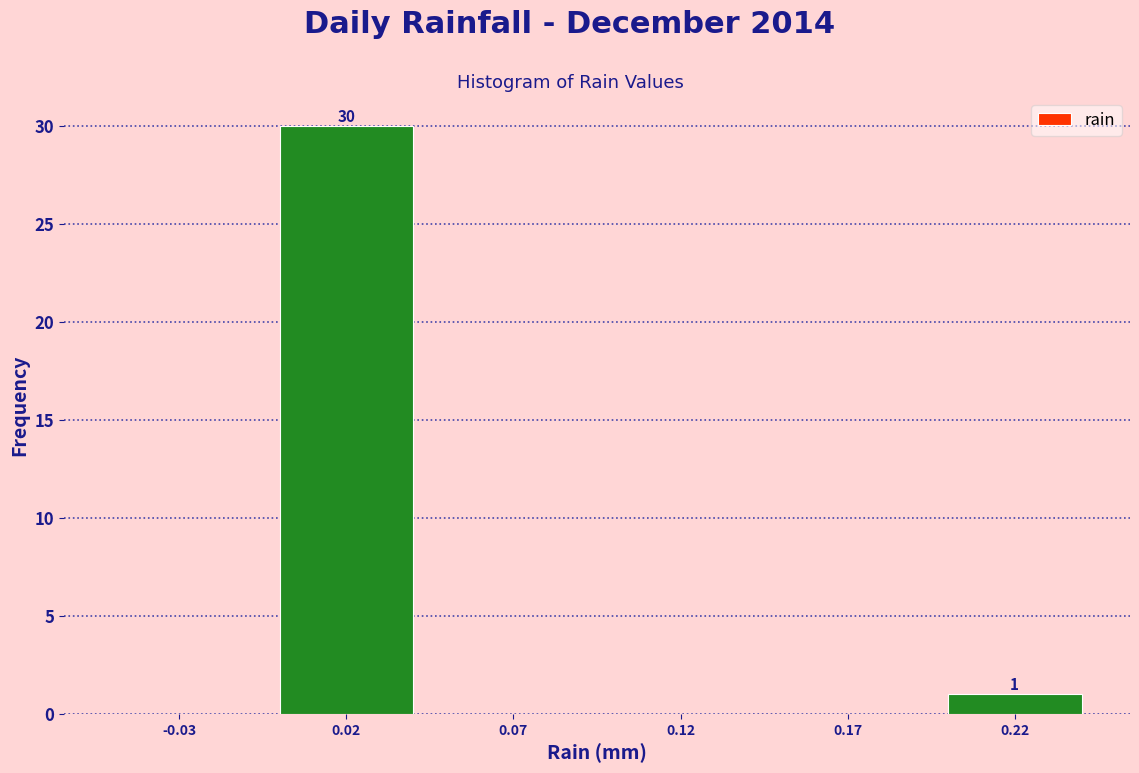

What is the sum of all values?

31